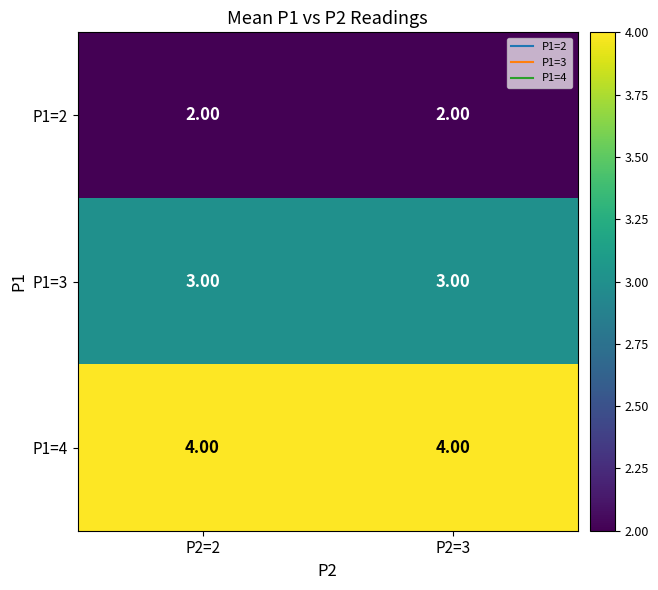

Rank the series by their average value, from lowest to highest.

P1=2, P1=3, P1=4